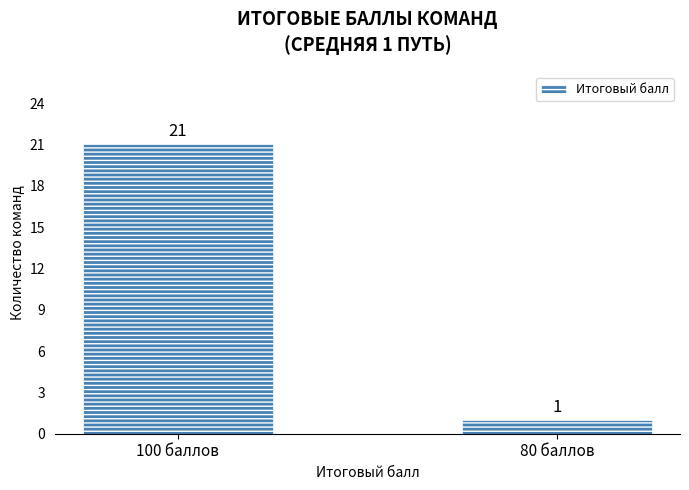

Count the values in the range 1 to 21.

2